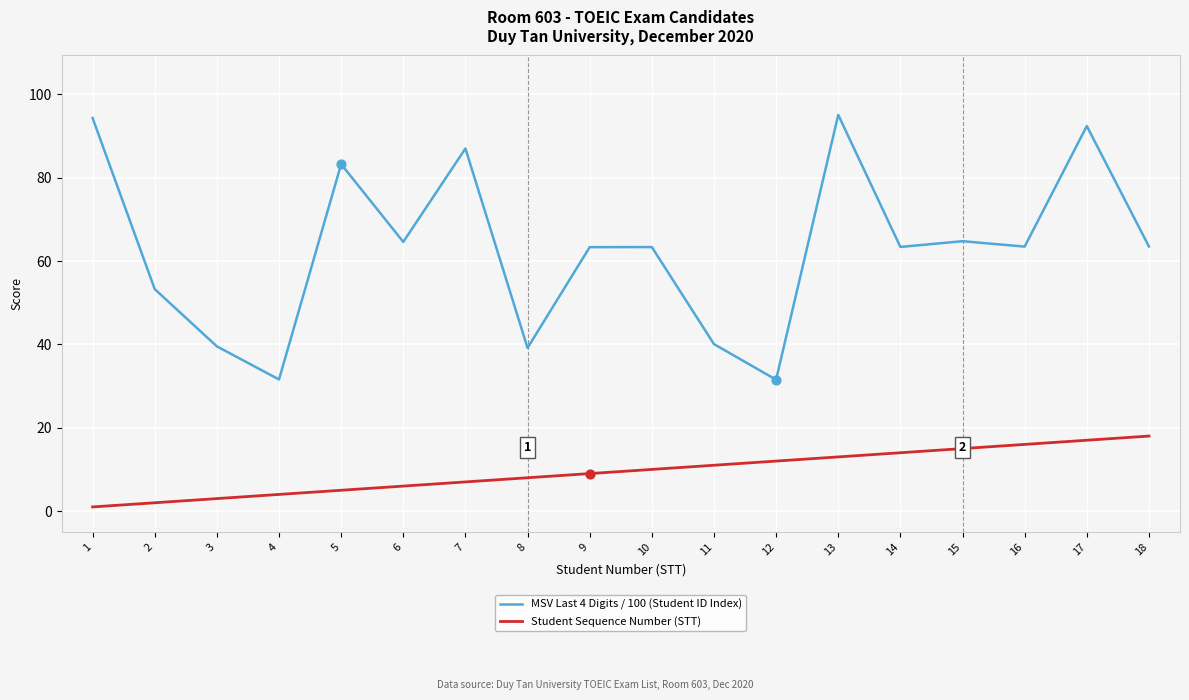

Is the value of MSV Last 4 Digits / 100 (Student ID Index) at 16 greater than the value of Student Sequence Number (STT) at 3?

Yes